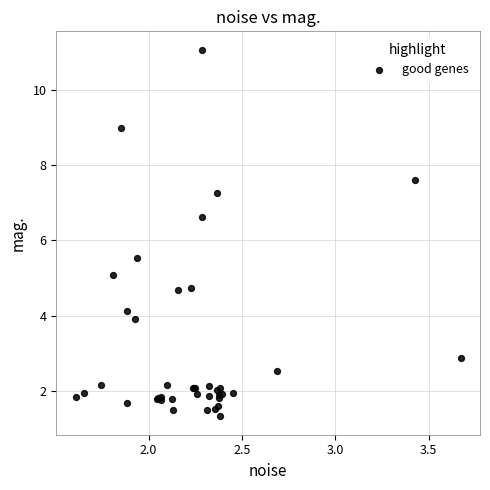

What Y value in the scatter plot is closest to 6?

5.5